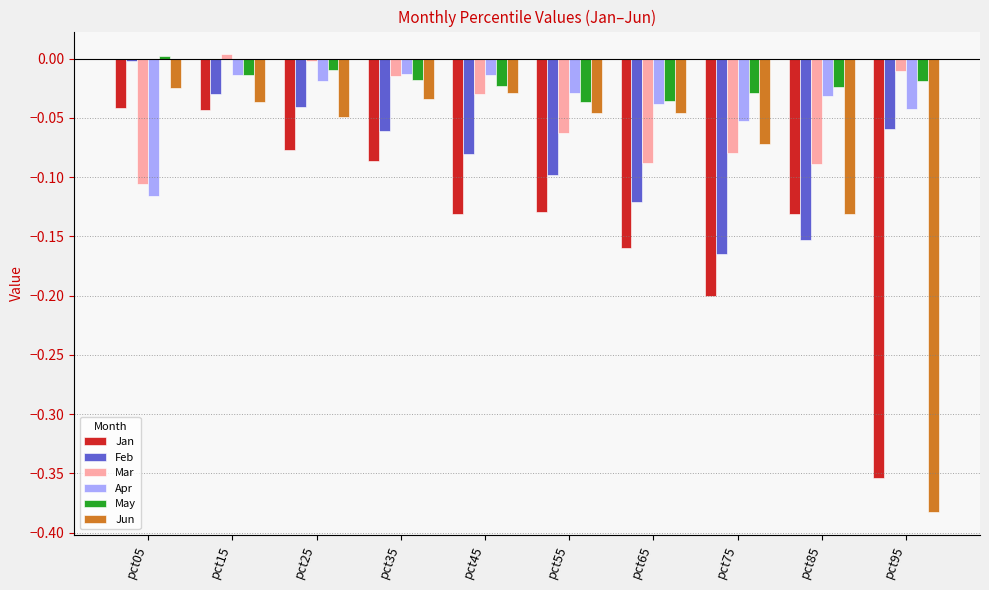

Which category has the lowest value across all series?

pct95